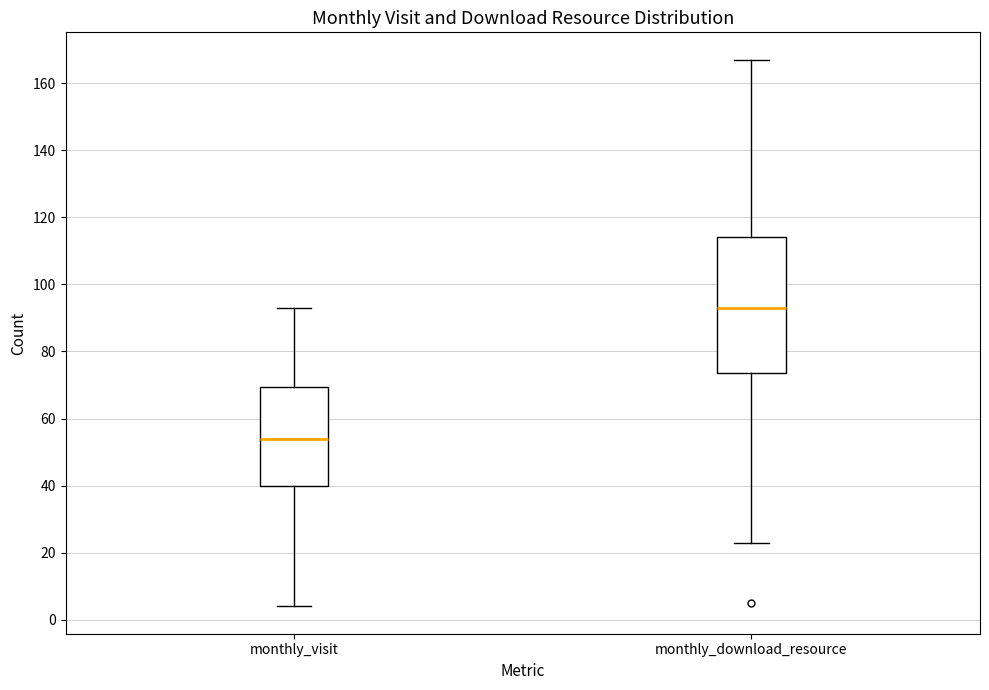

Where does the upper whisker of the box for monthly_download_resource end on the y-axis? The values are not printed on the chart, so give them approximately, as read against the axis.

168